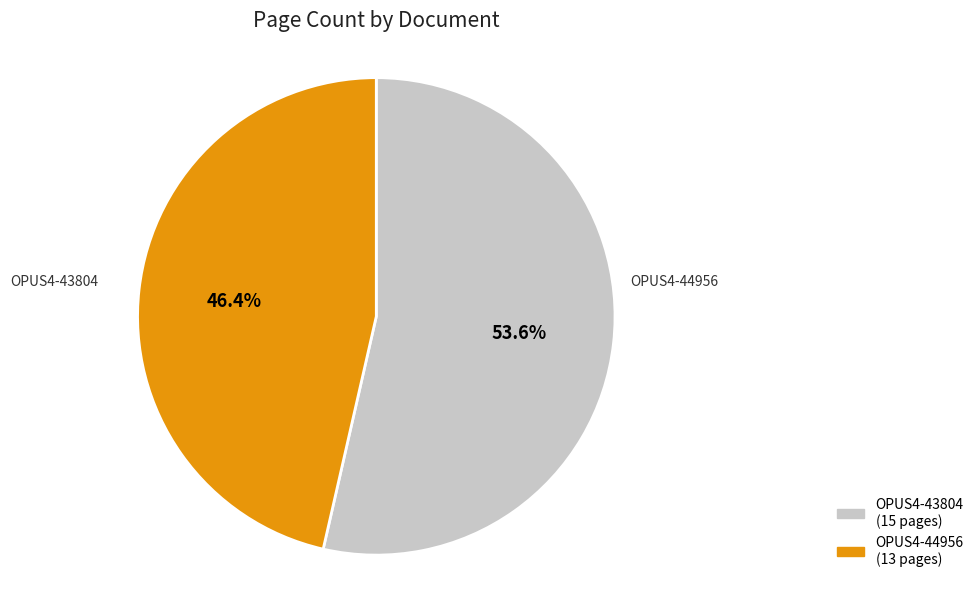

To the nearest percent, what is the average slice percentage?

50%